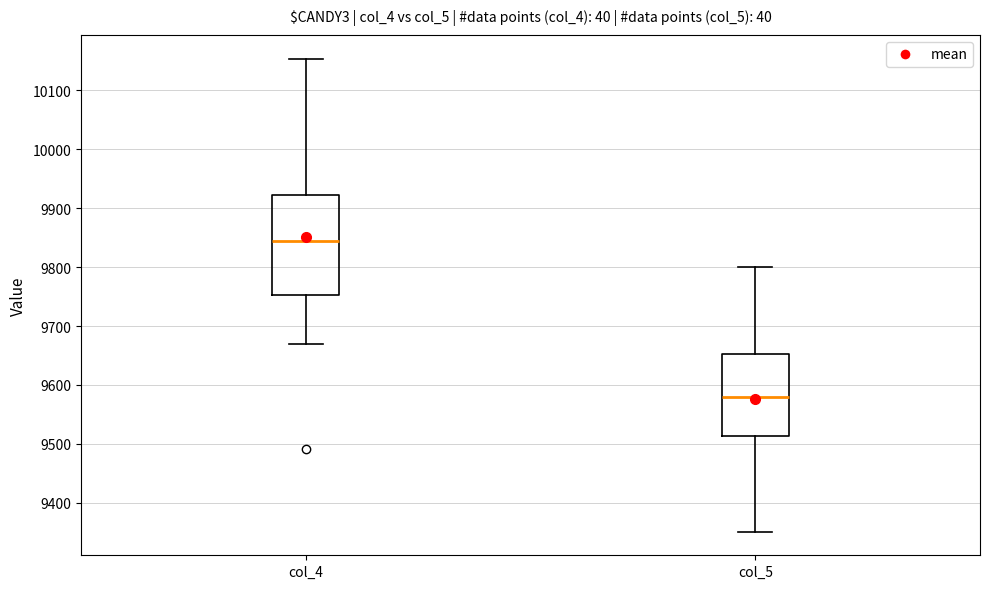

Reading left to right, transcribe this box plot: for each box, give where its median line is, the range the box spans, and where its two whiskers end, as read against the y-axis. The values are not printed on the chart, so give them approximately, as read against the axis.

col_4: median 9840, box 9750 to 9920, whiskers 9670 to 10150
col_5: median 9580, box 9510 to 9650, whiskers 9350 to 9800